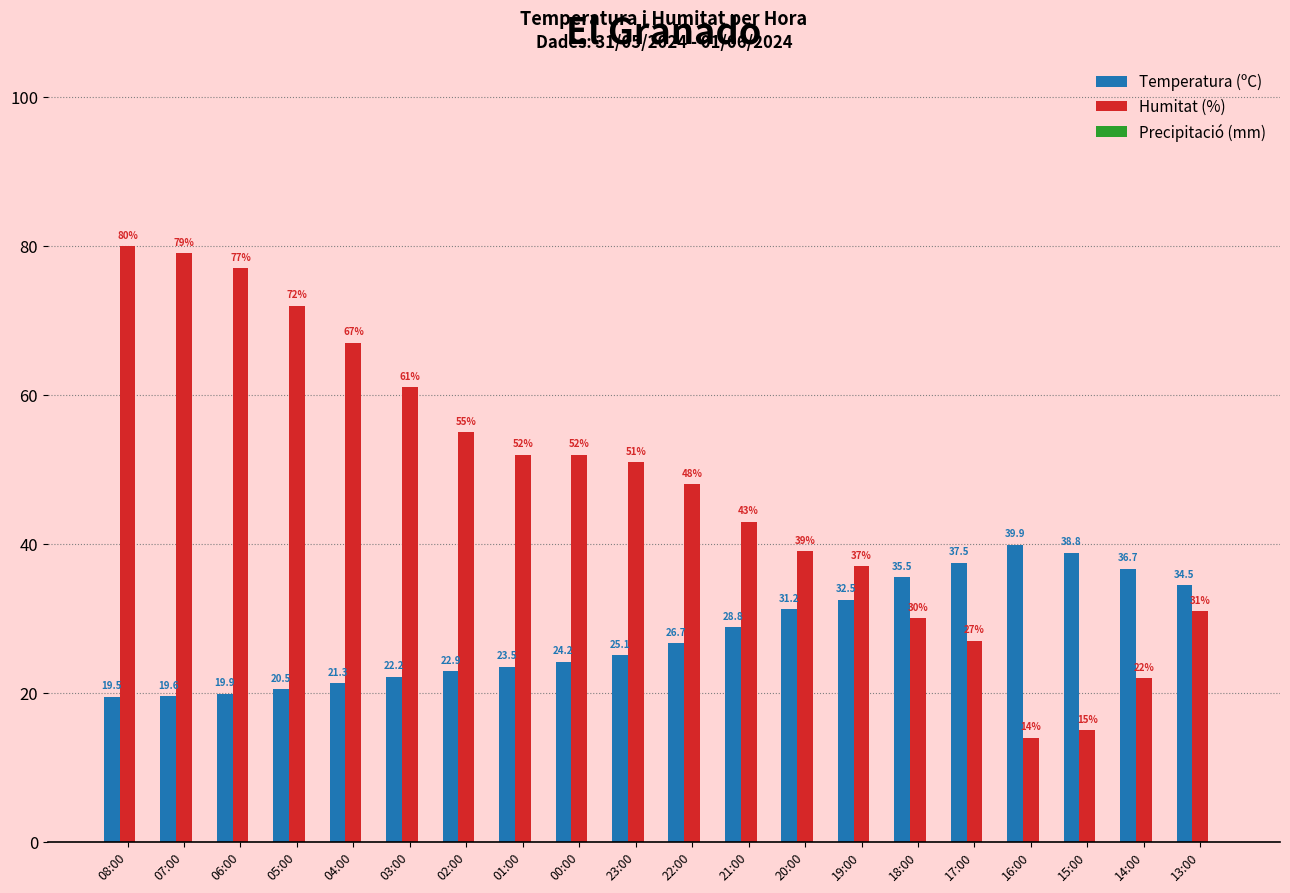

At which category is the sum across all series the highest?

08:00